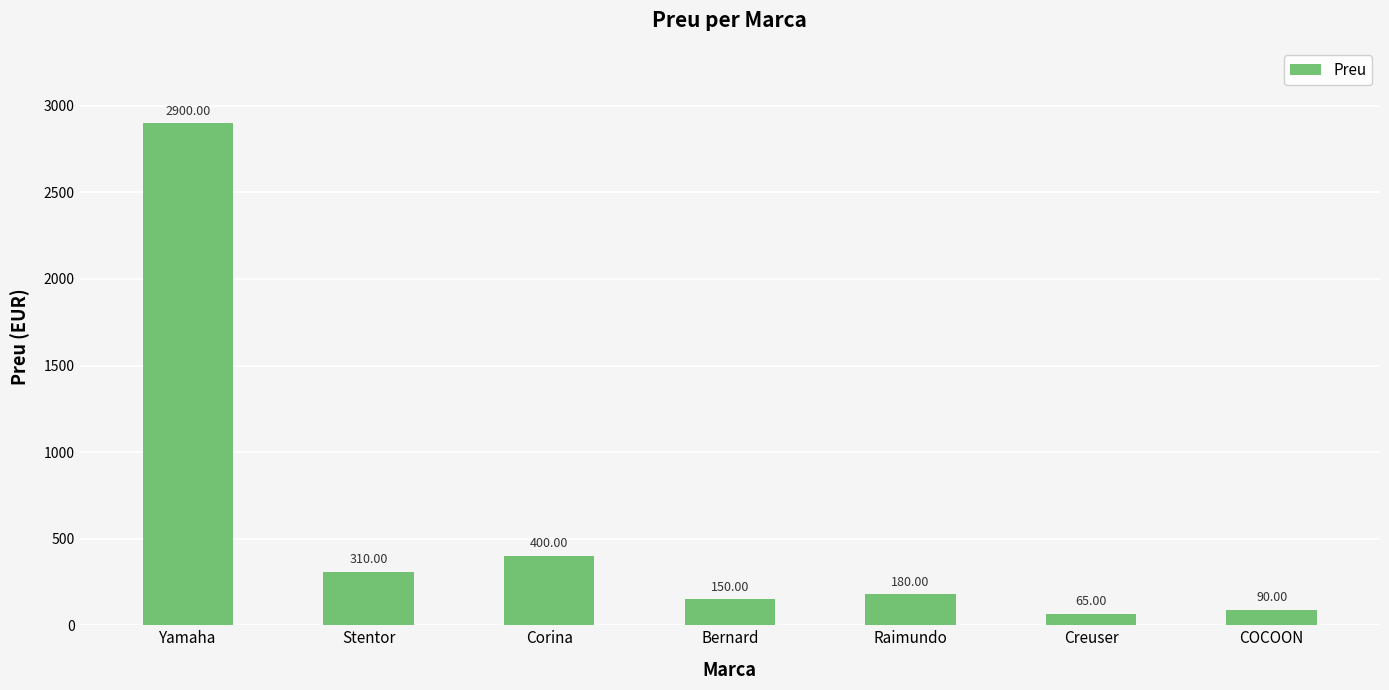

Between Bernard and COCOON, which is larger?

Bernard